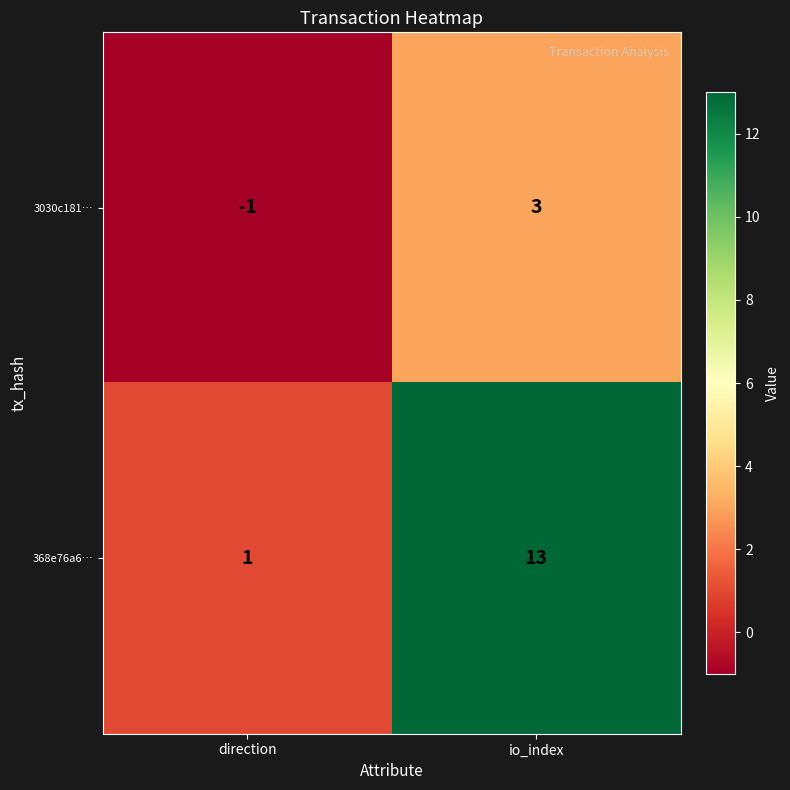

Reading right to left, extract all data points from this chart.

3030c181…: io_index=3	direction=-1
368e76a6…: io_index=13	direction=1